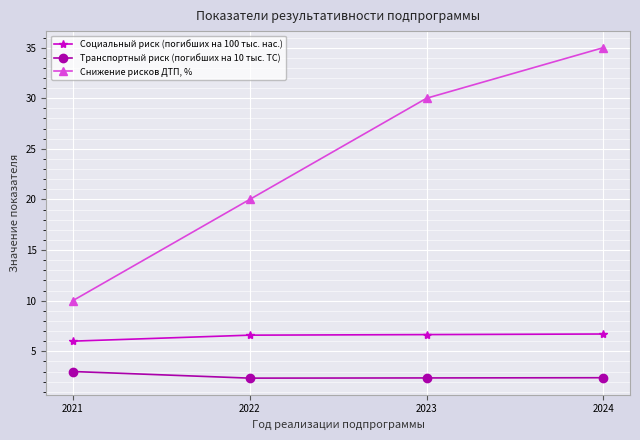

Rank the series by their average value, from highest to lowest.

Снижение рисков ДТП, %, Социальный риск (погибших на 100 тыс. нас.), Транспортный риск (погибших на 10 тыс. ТС)